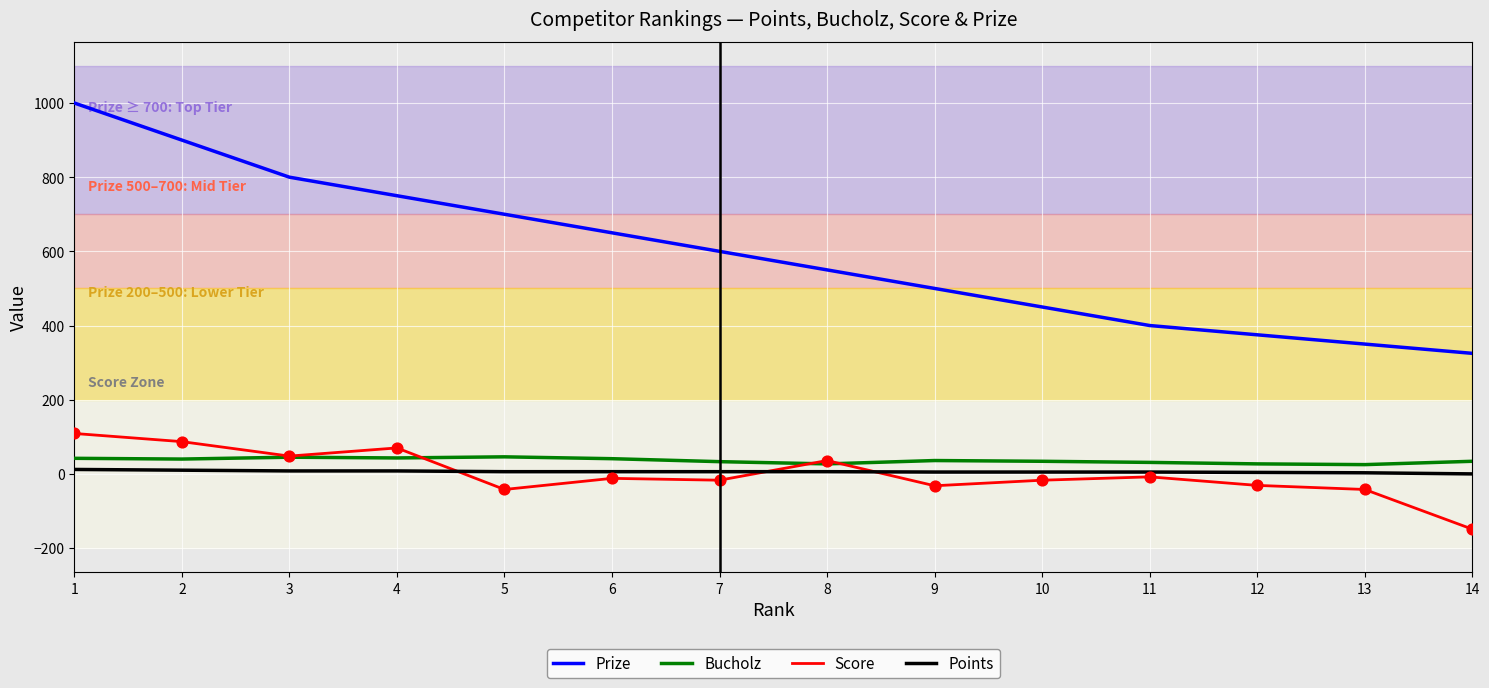

Which series has the widest spread of values?

Prize